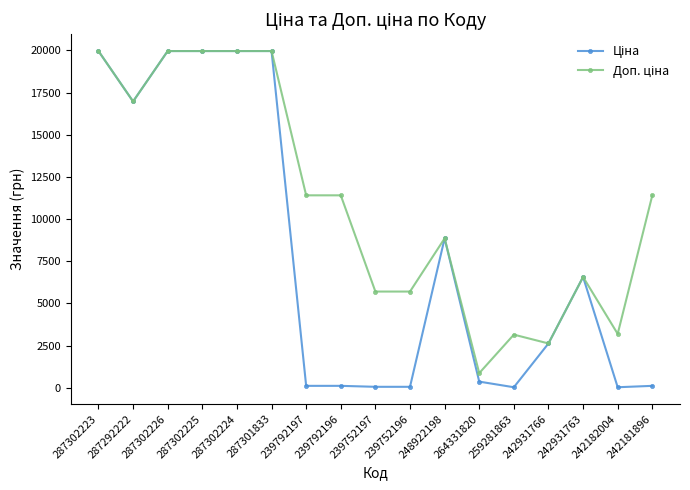

What is the greatest value displayed?

19964.2